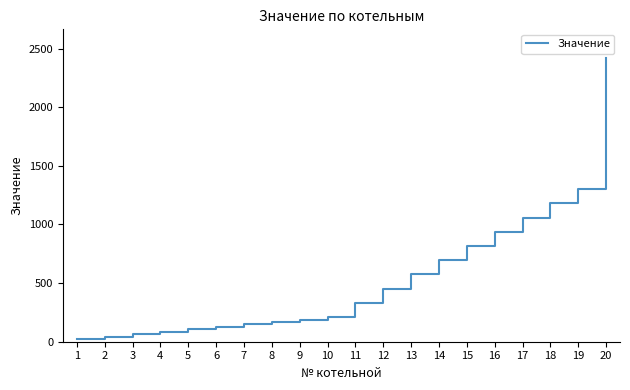

How many distinct data groups are displayed?

1